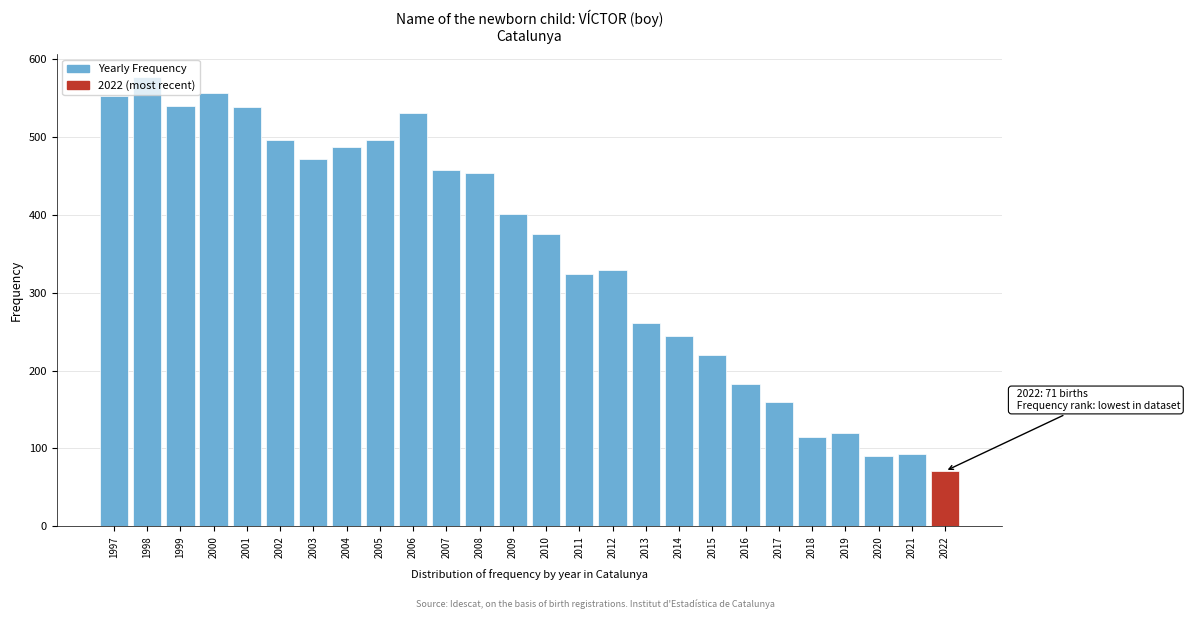

What value does the data have at 2012?

329